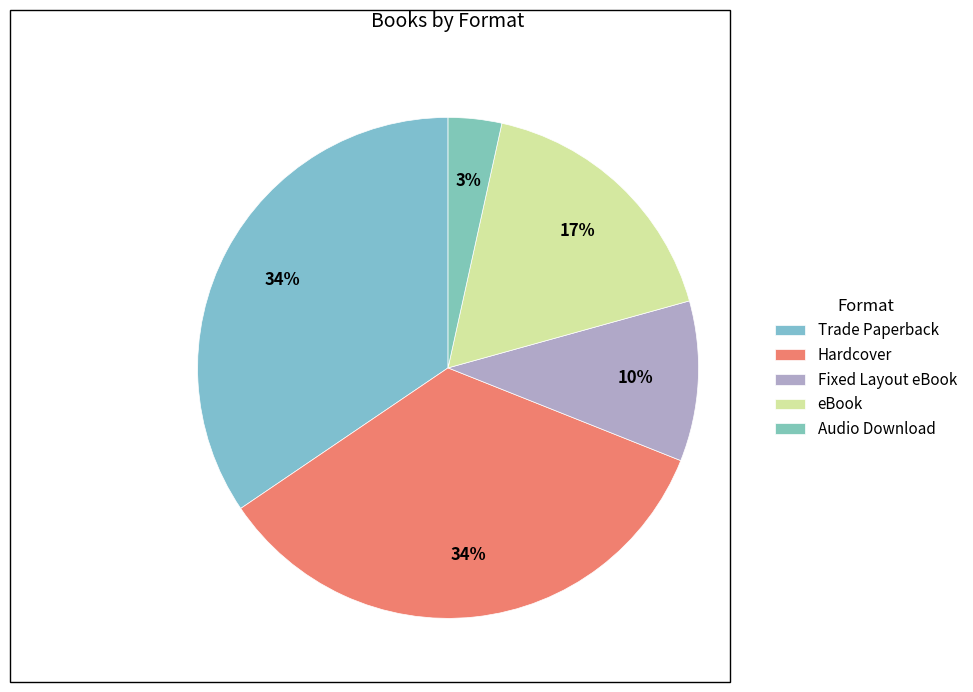

Which has a higher value, Trade Paperback or Audio Download?

Trade Paperback